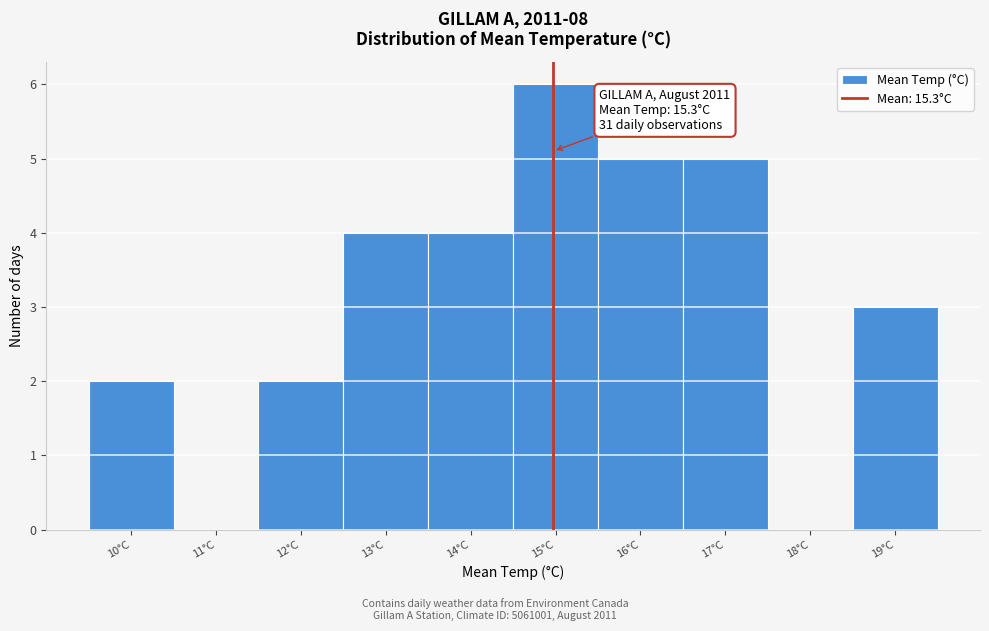

Reading left to right, list all the values displayed in this chart.

10°C=2	11°C=0	12°C=2	13°C=4	14°C=4	15°C=6	16°C=5	17°C=5	18°C=0	19°C=3